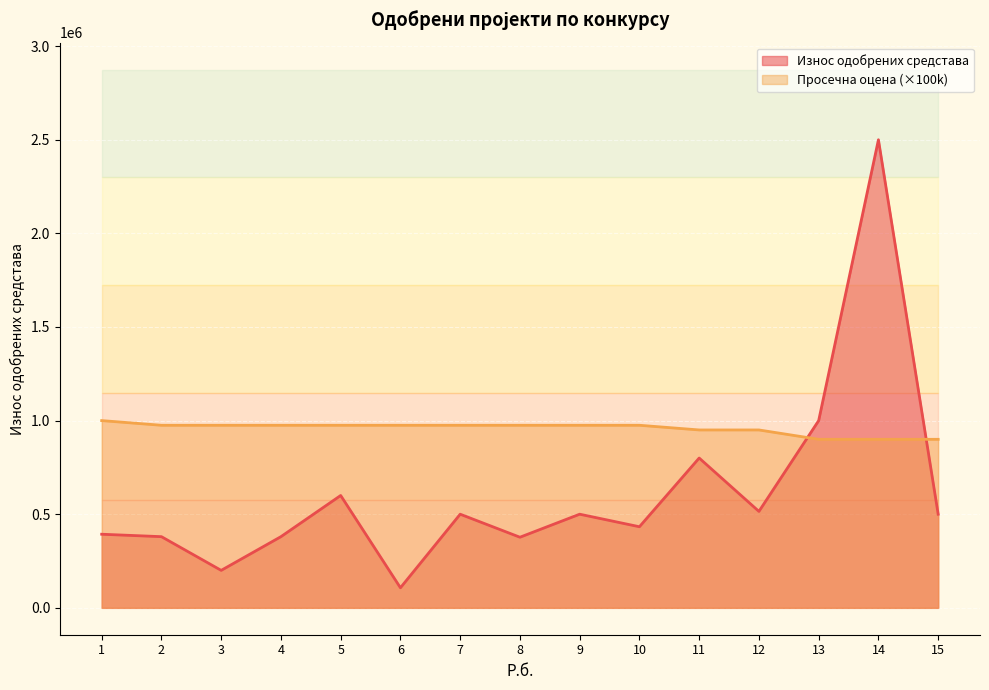

What value does the Просечна оцена series have at 12, to the nearest 100?

950000